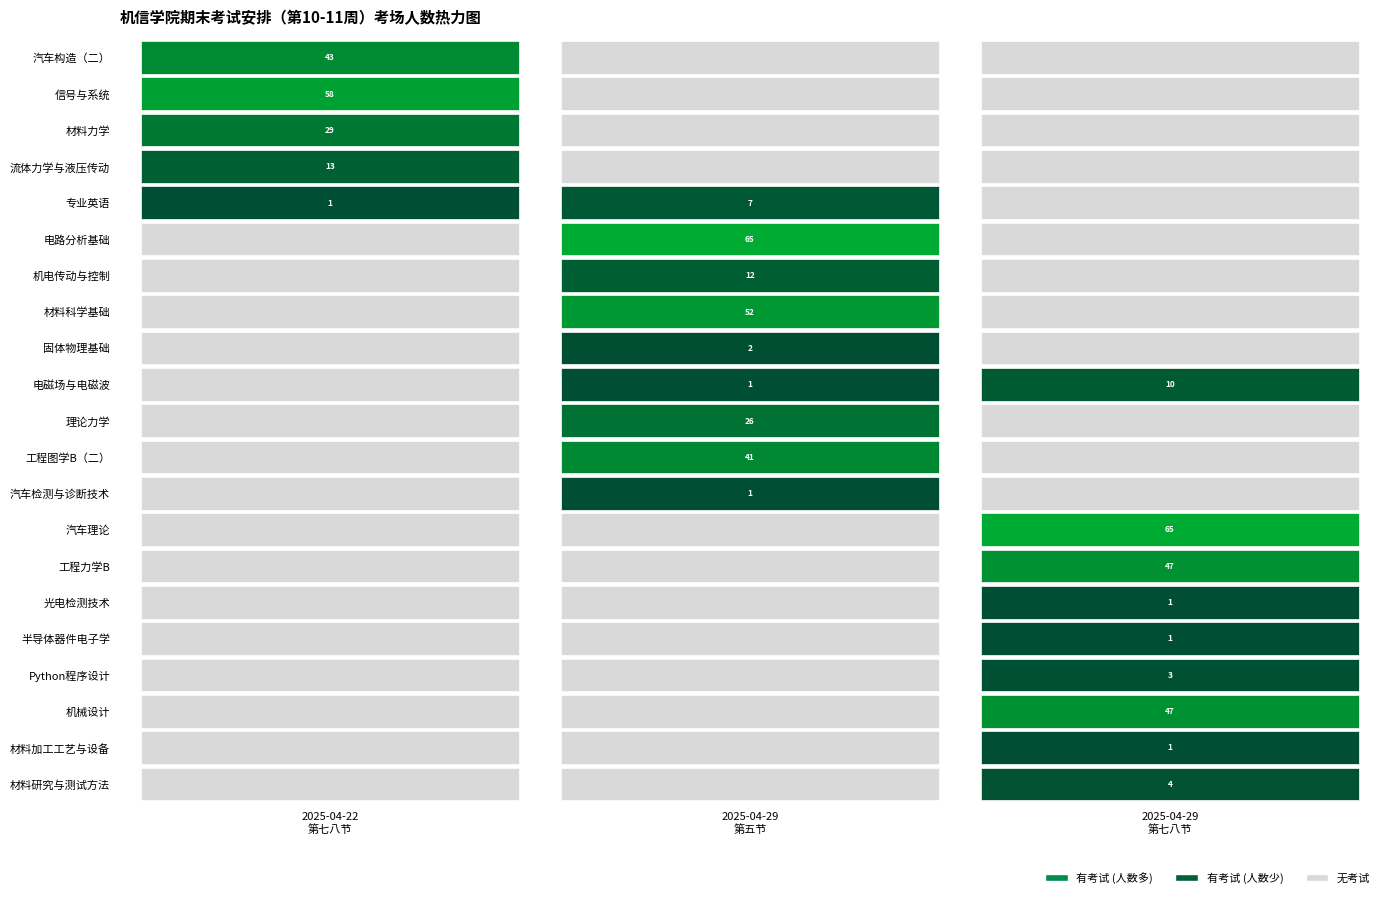

Is the value of 2025-04-29 第五节 at 汽车理论 greater than the value of 2025-04-29 第七八节 at 理论力学?

No